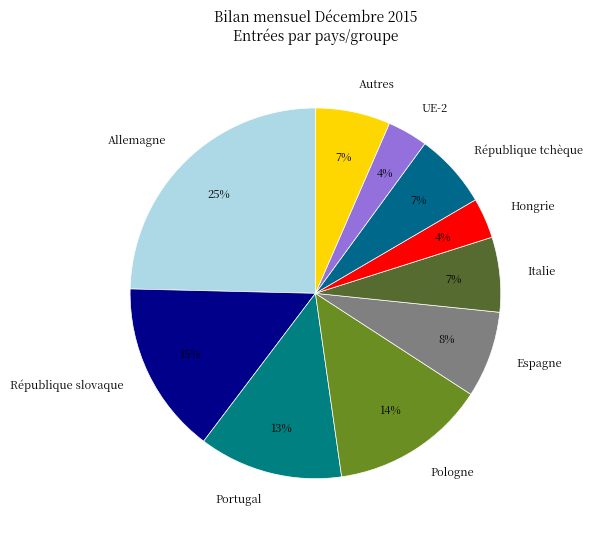

What percentage is the République tchèque slice, to the nearest percent?

7%